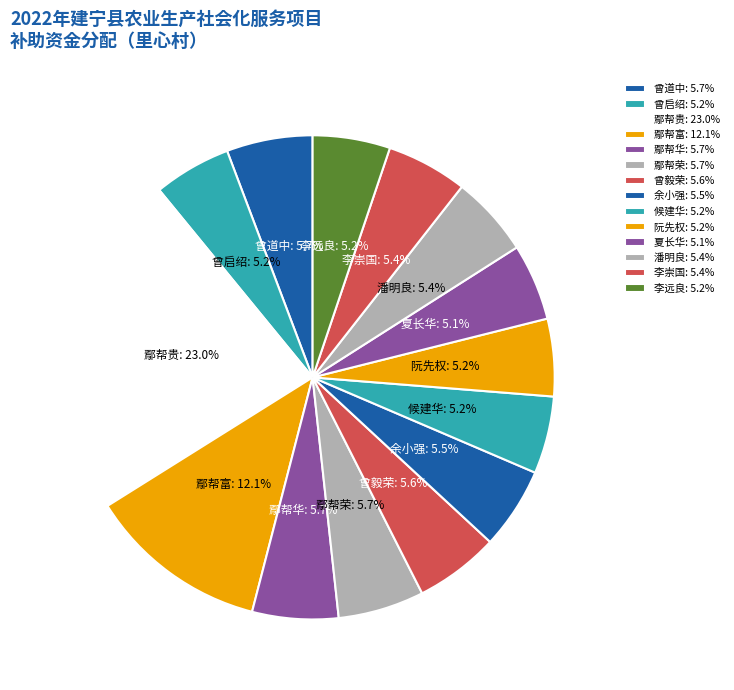

Does 余小强 account for over 50% of the chart?

No